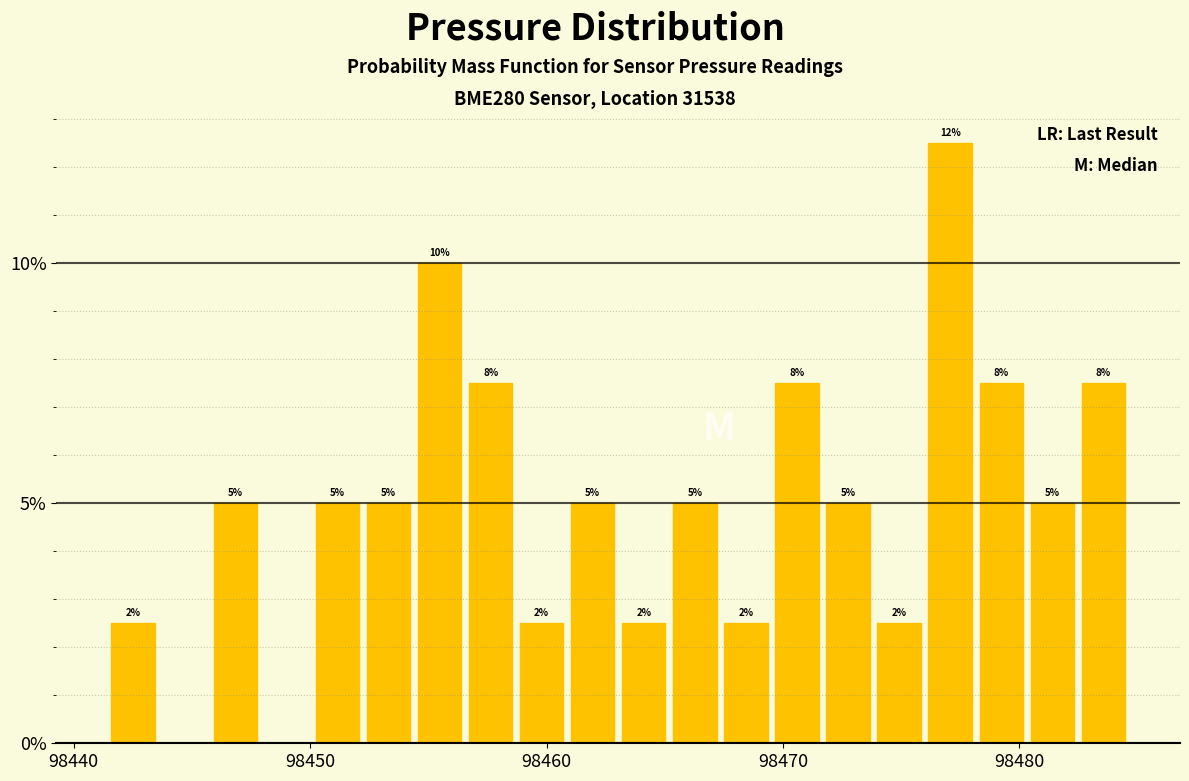

Read against the x-axis, roughly where is the centre of the tallest bar?

98477